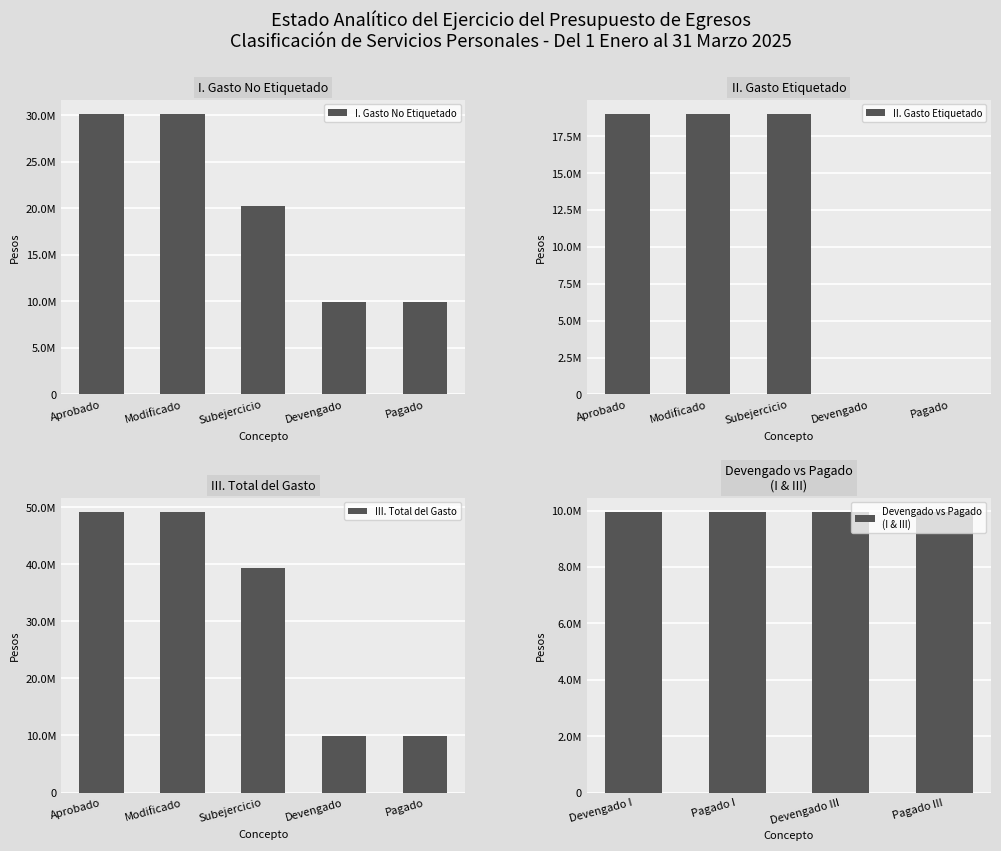

Which has a higher value, I. Gasto No Etiquetado or II. Gasto Etiquetado?

I. Gasto No Etiquetado